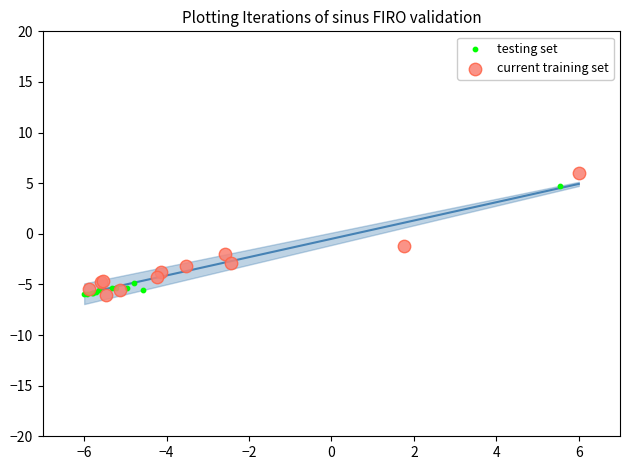

What are all the series names shown in the legend?

testing set, current training set